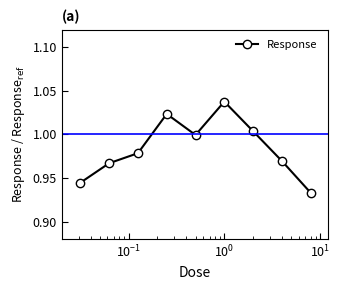

How many points are lower than both their immediate neighbors (excluding endpoints)?

1